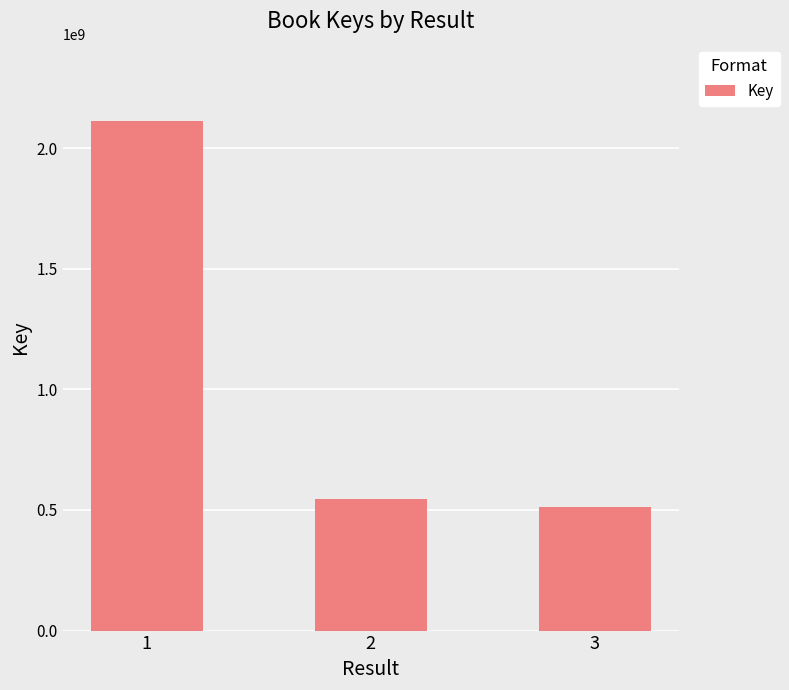

The chart shows a value of 545435176 at 2. True or false?

True